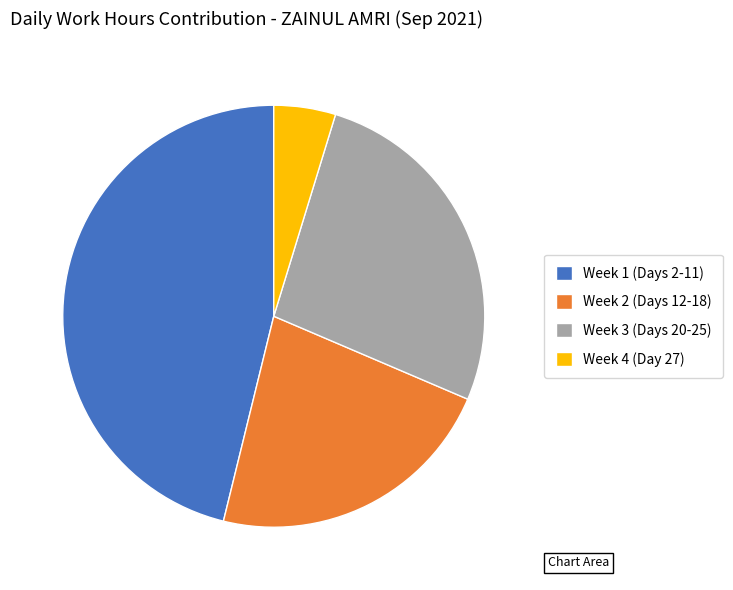

True or false: Week 4 (Day 27) accounts for 5% of the total.

True